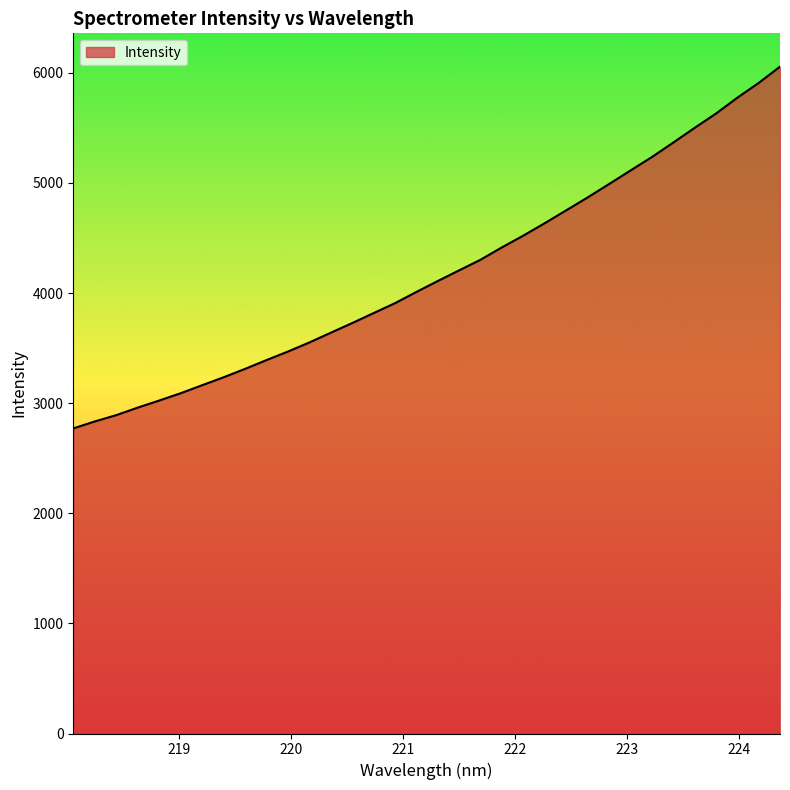

What is the greatest value displayed?

6055.4